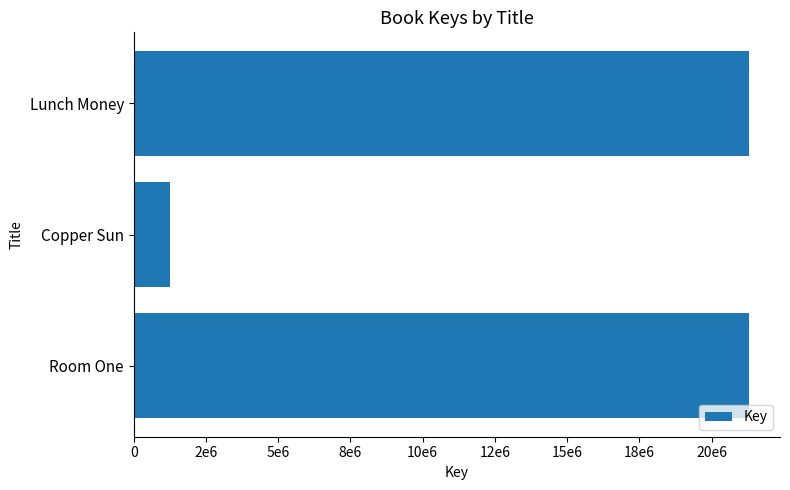

What is the smallest value displayed?

1248441